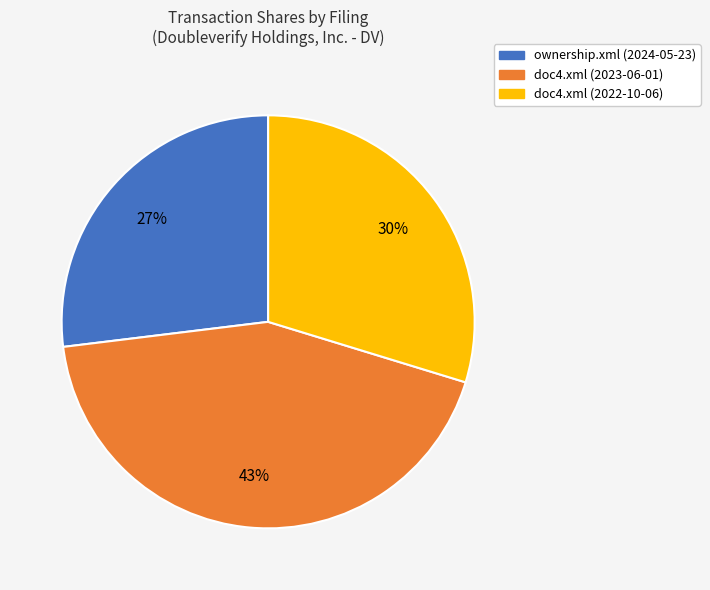

Does doc4.xml (2023-06-01) represent more than half of the total?

No